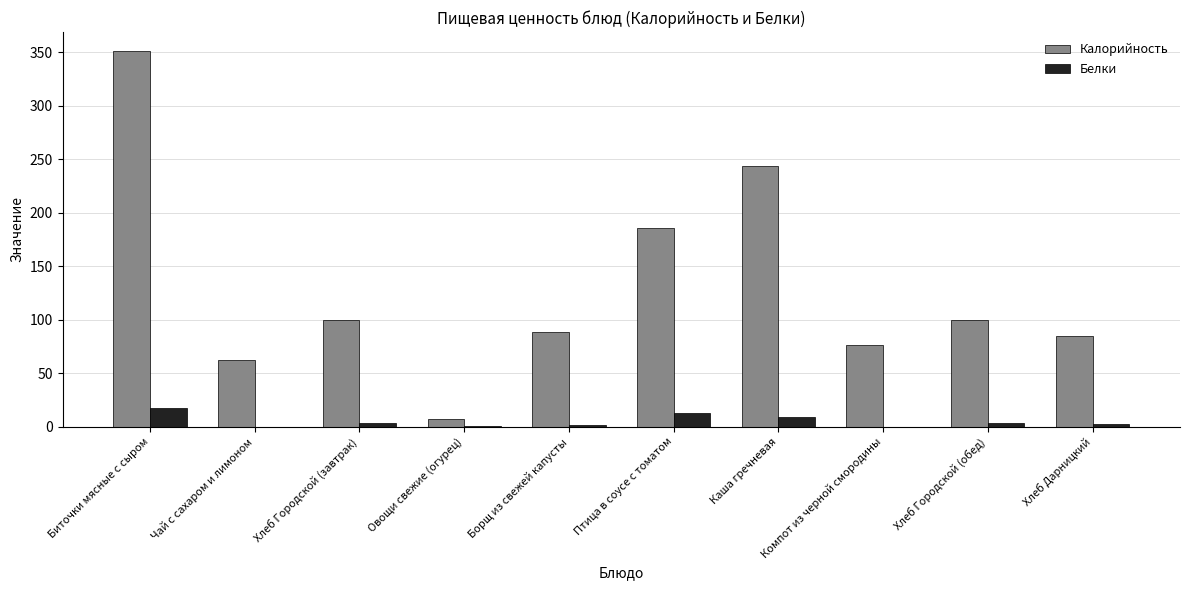

What is the highest value of the Калорийность series?

351.4